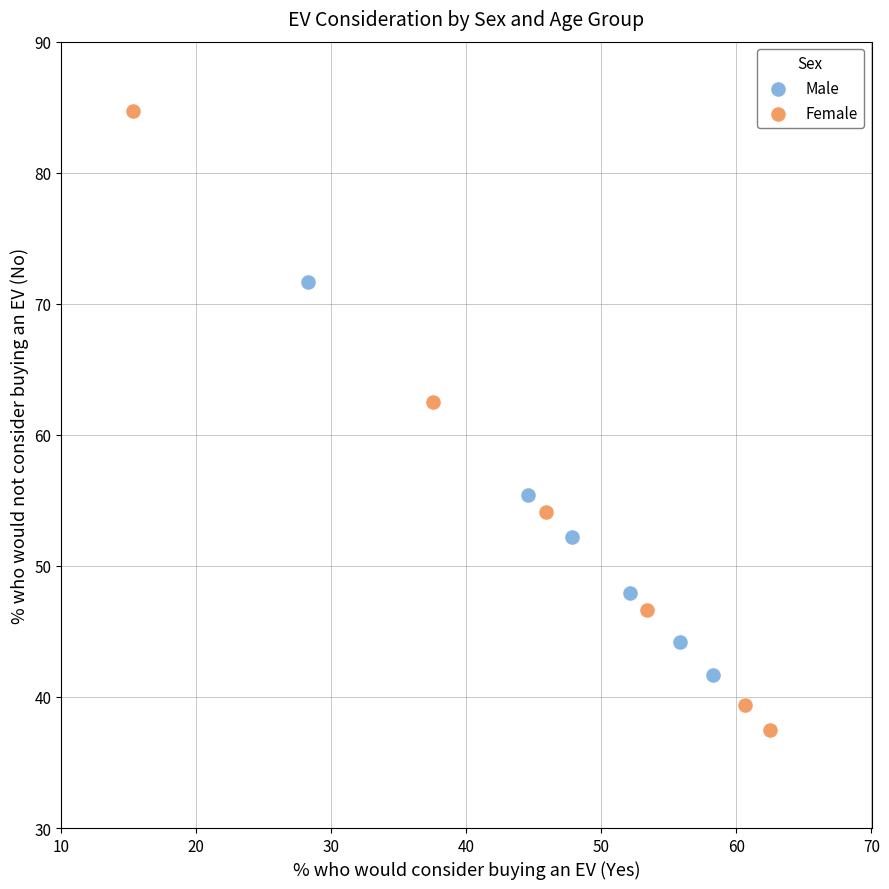

Which series reaches the minimum Y coordinate?

Female